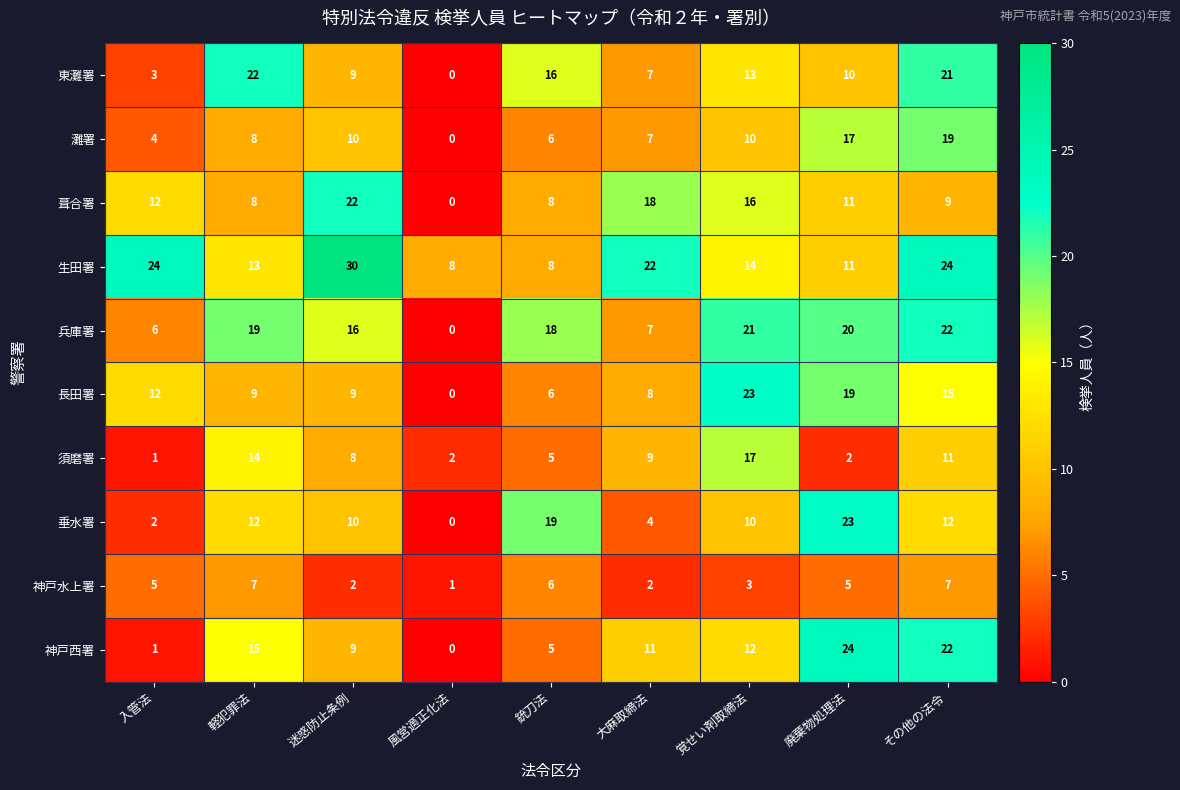

What is the sum of all 須磨署 values?

69